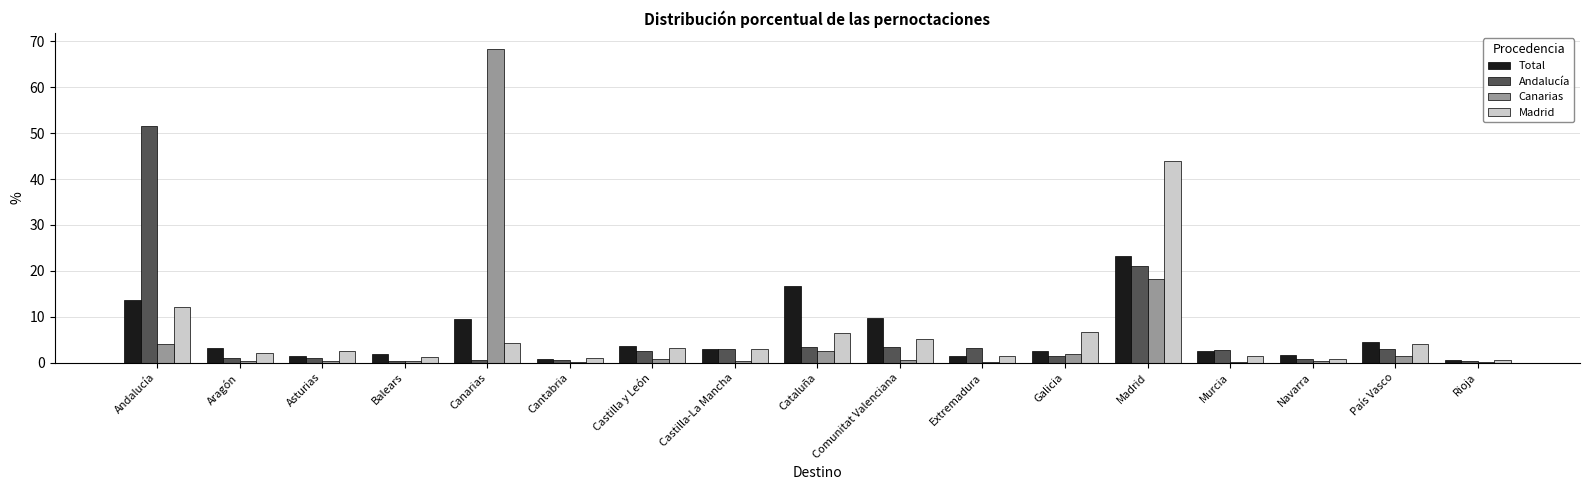

How many series are shown in this chart?

4